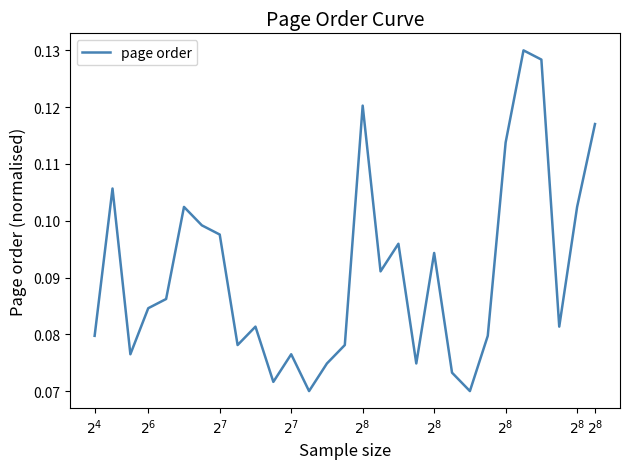

Does the chart display data point markers on the line(s)?

No